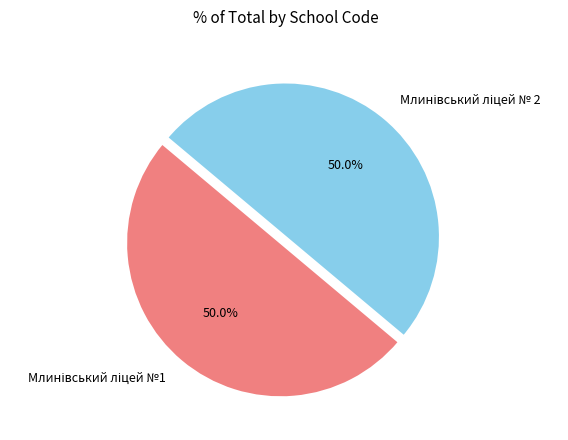

Do Млинівський ліцей № 2 and Млинівський ліцей №1 together represent more than half of the pie?

Yes